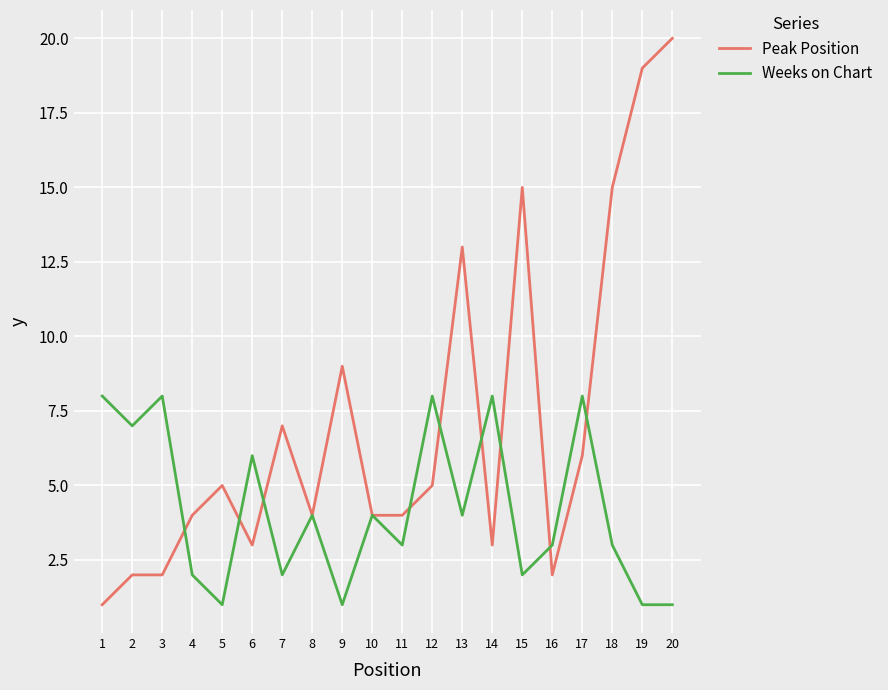

Is the value of Weeks on Chart at 12 greater than the value of Peak Position at 8?

Yes